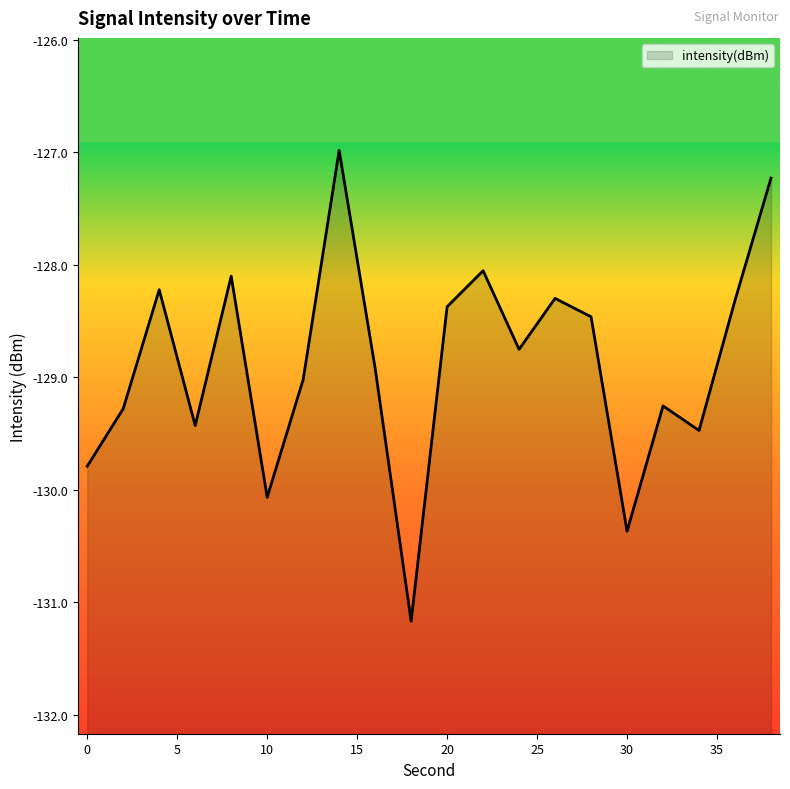

Does the chart have visible grid lines?

No